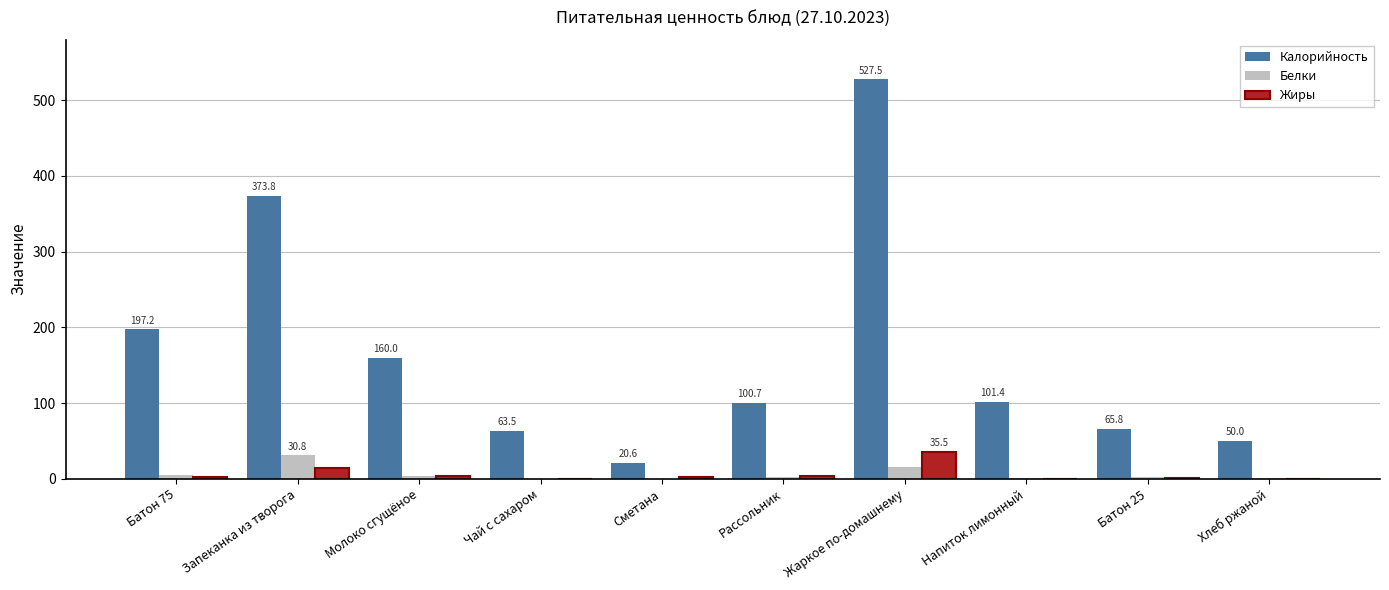

True or false: Калорийность has a value of 105.5 at Запеканка из творога.

False